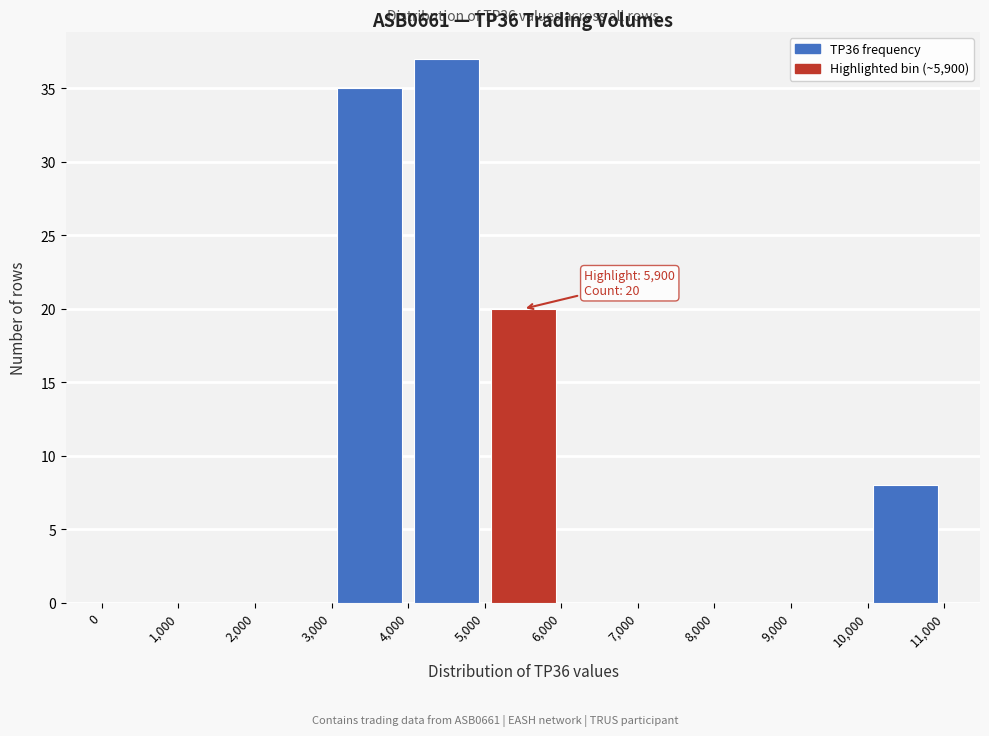

Over which range of the x-axis is the bar tallest?

4,000 to 5,000